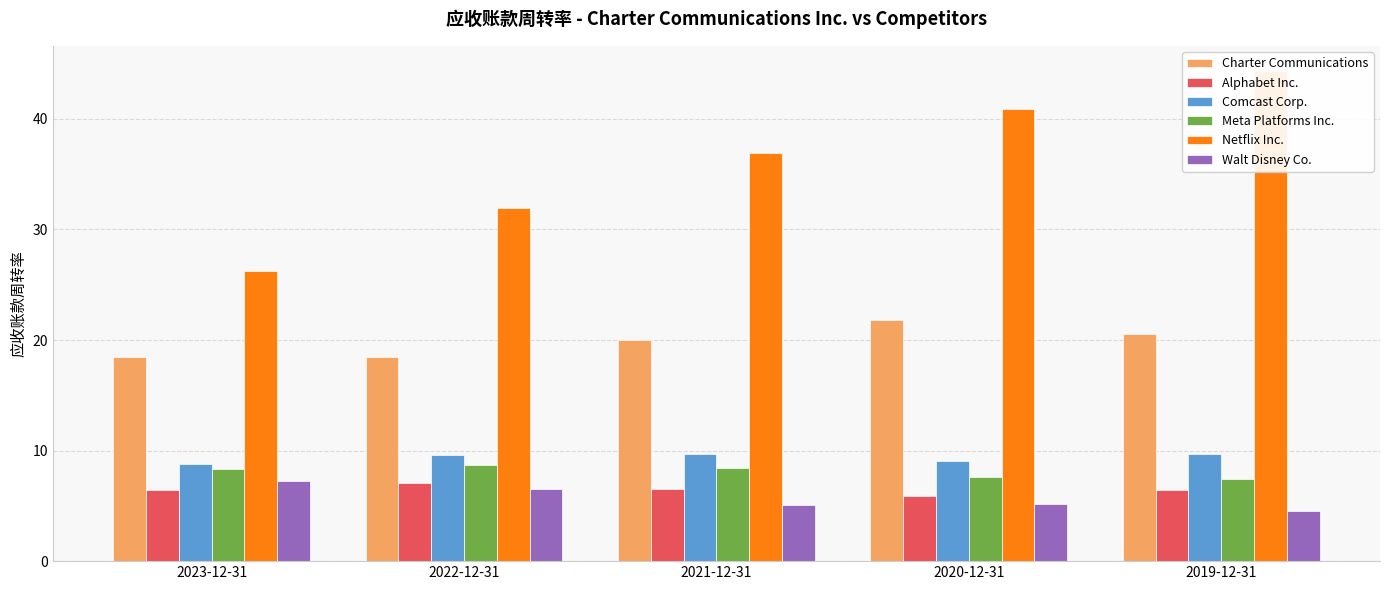

Reading left to right, what are all the values shown in this chart?

Charter Communications: 18.4	18.5	20.0	21.9	20.6
Alphabet Inc.: 6.4	7.0	6.5	5.9	6.4
Comcast Corp.: 8.8	9.6	9.7	9.0	9.7
Meta Platforms Inc.: 8.3	8.7	8.4	7.6	7.4
Netflix Inc.: 26.2	32.0	36.9	40.9	44.4
Walt Disney Co.: 7.2	6.5	5.0	5.2	4.5